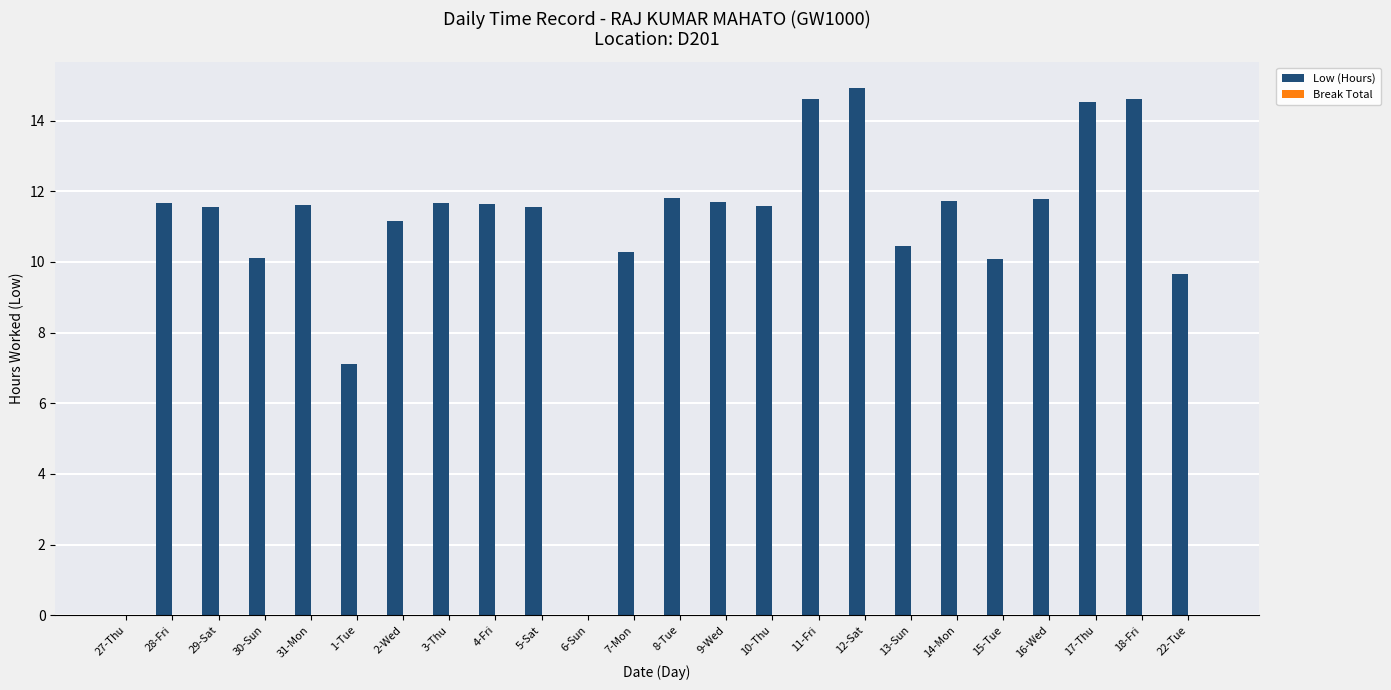

The chart shows a value of 10.1 at 30-Sun. True or false?

True